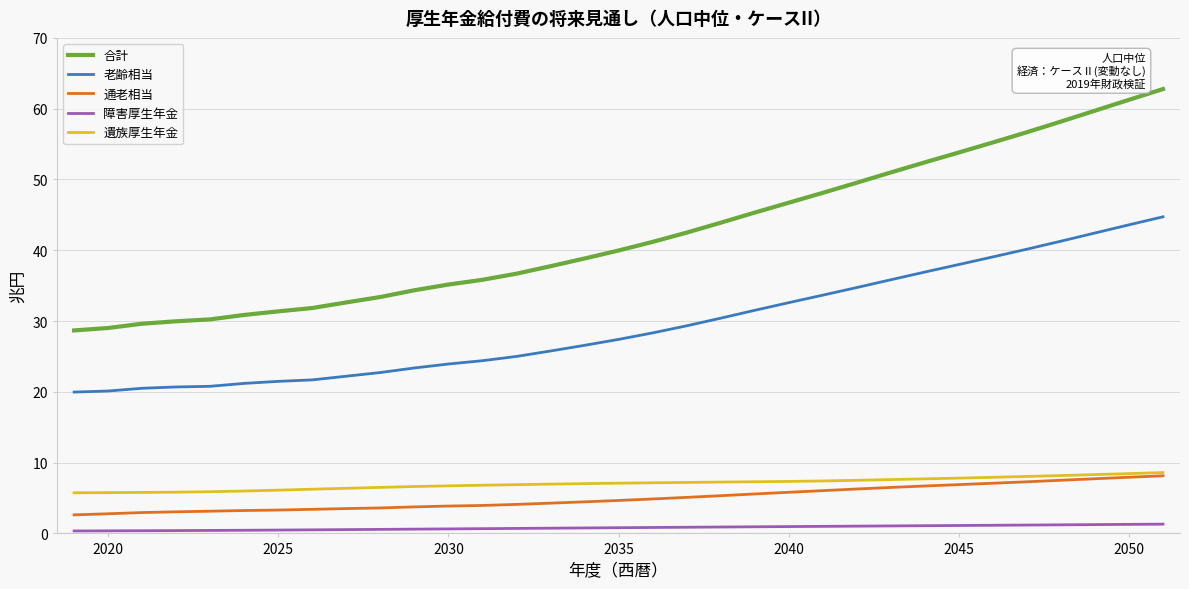

What is the maximum value for 老齢相当?

44.7